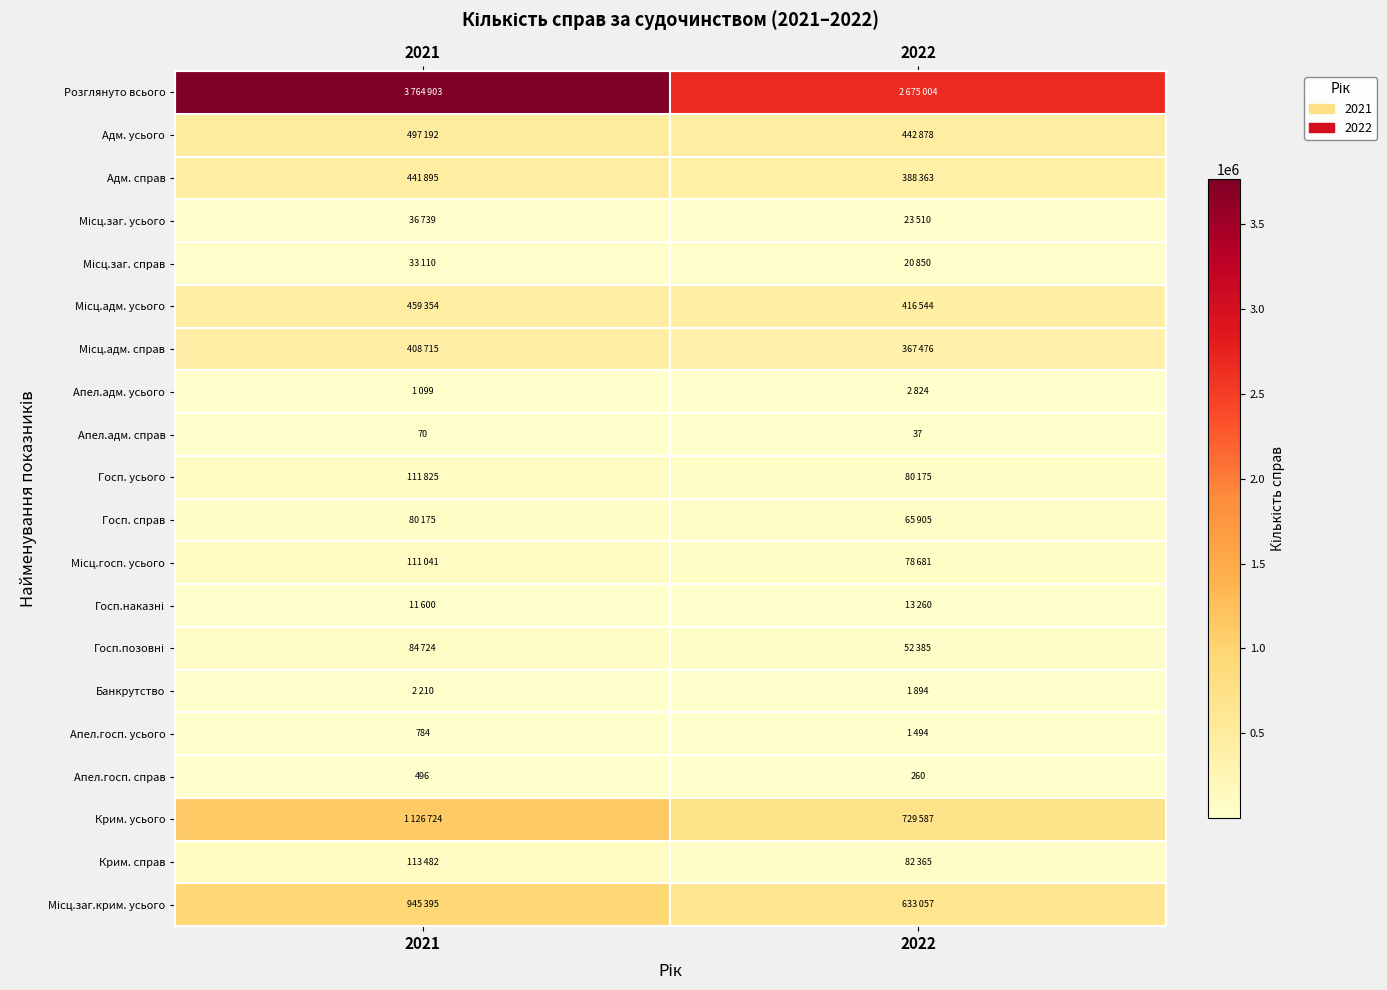

What is the minimum value shown in the chart?

37